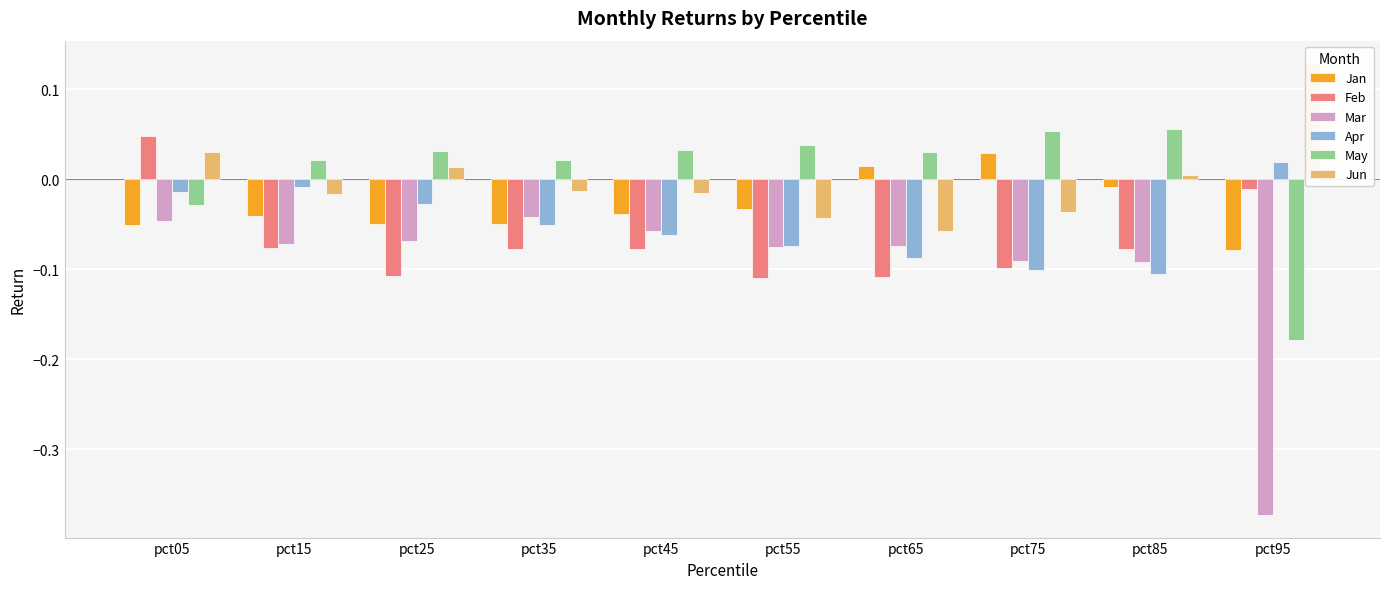

Count the number of categories in the chart.

10